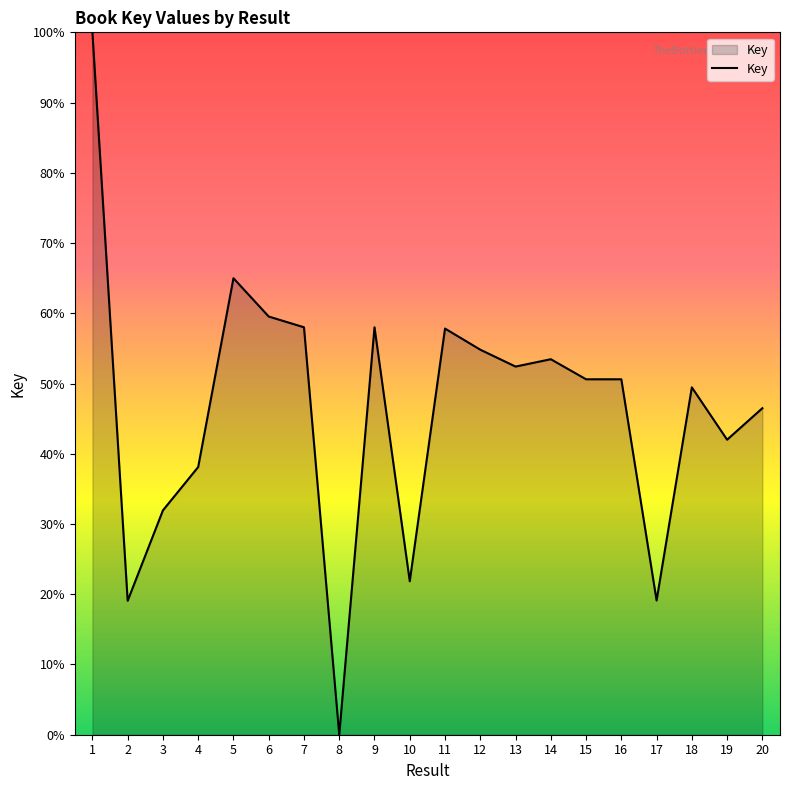

At which category does the chart reach its minimum across all series?

8